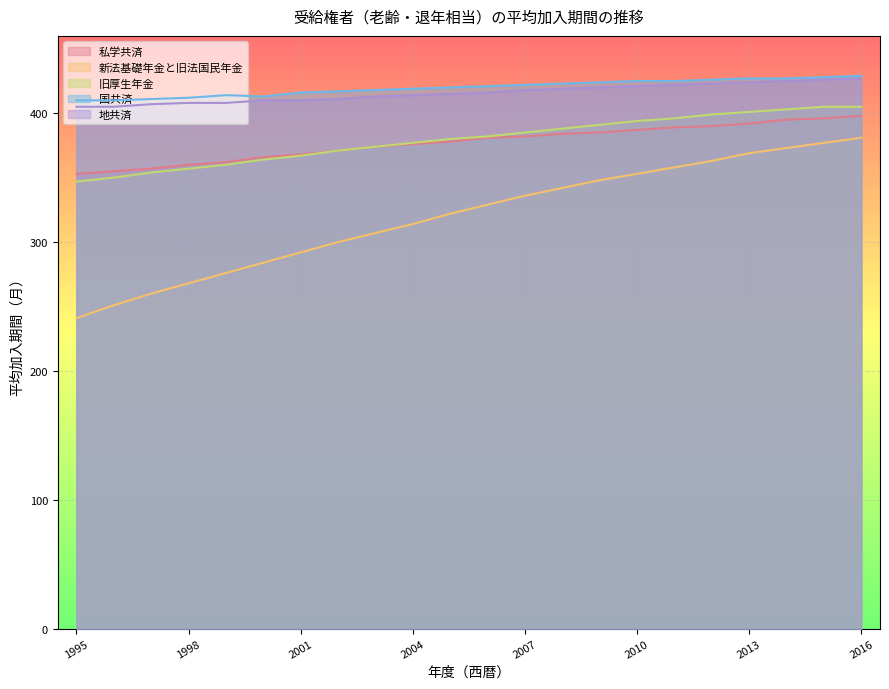

What is the difference between the highest and lowest values at 2002?

117